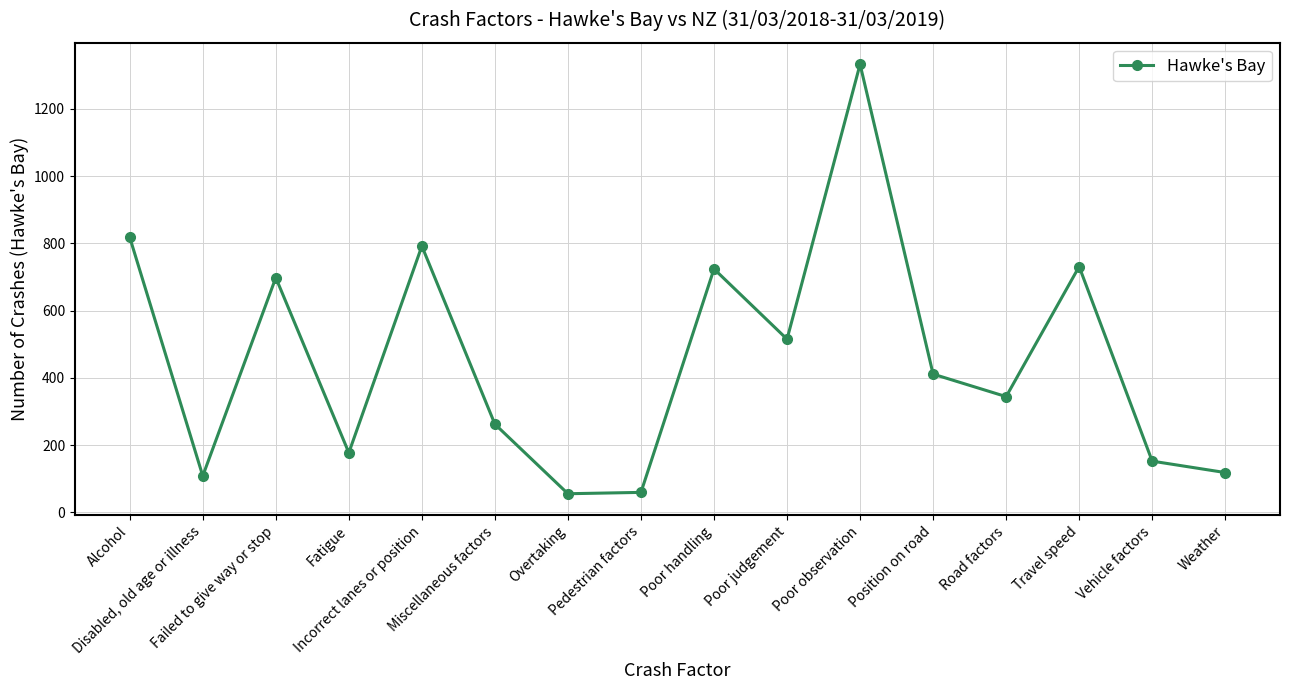

Is this an area chart (filled region under the line)?

No